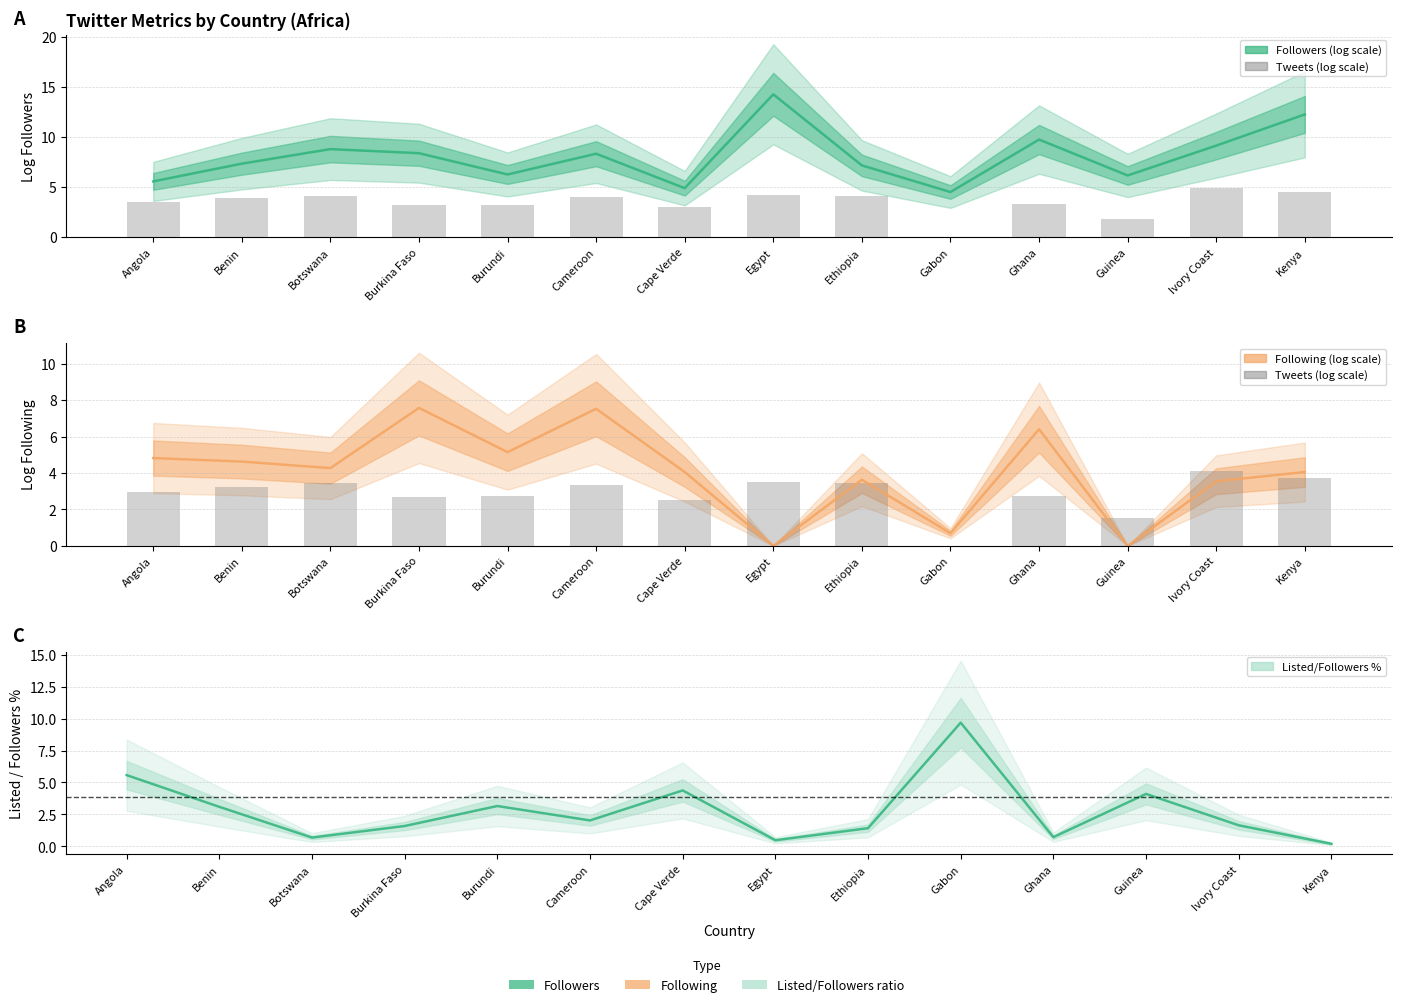

Does the chart contain any negative values?

No